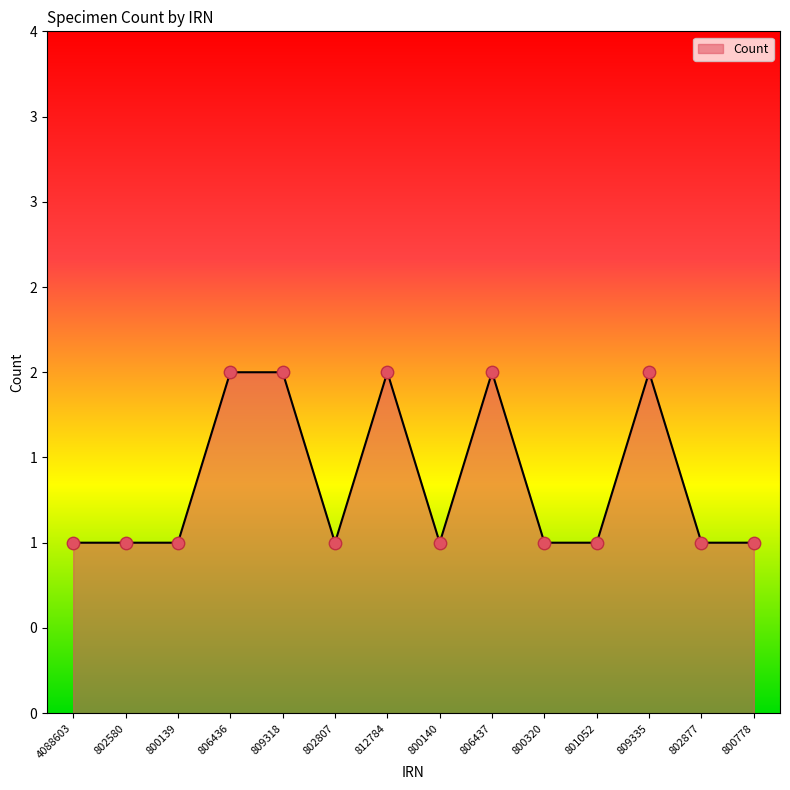

Which has a higher value, 812784 or 809318?

812784